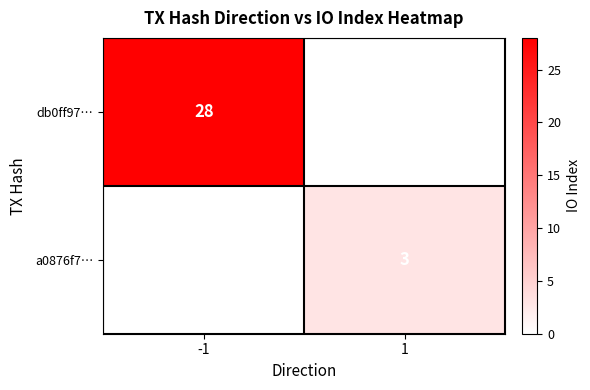

What is the difference between the highest and lowest values at -1?

28